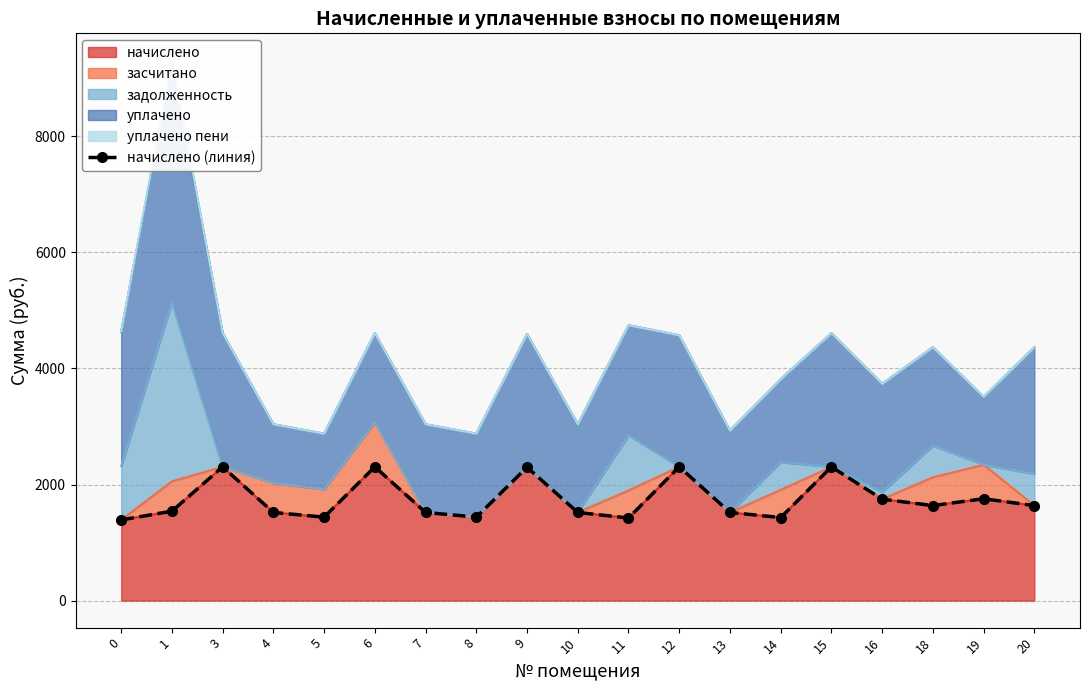

Where does the data first go above 1541?

1